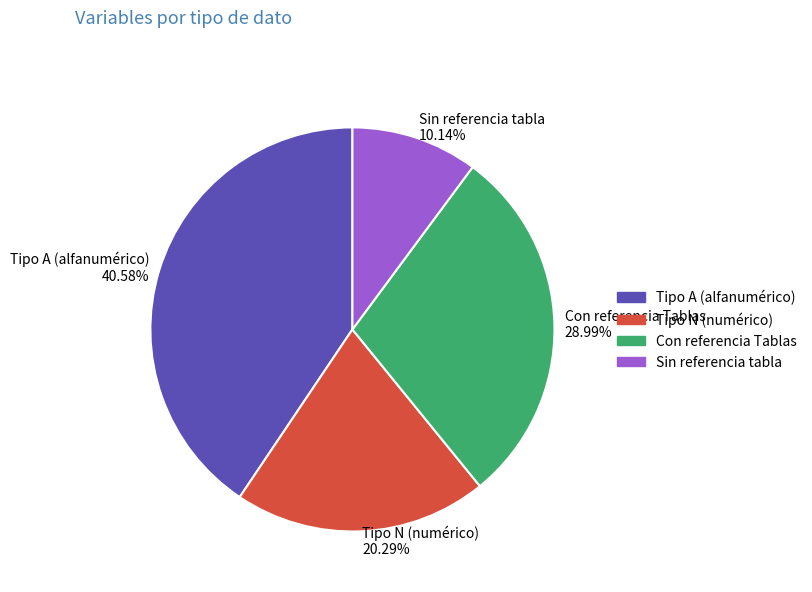

What is the smallest slice in the pie chart?

Sin referencia tabla 10.14%